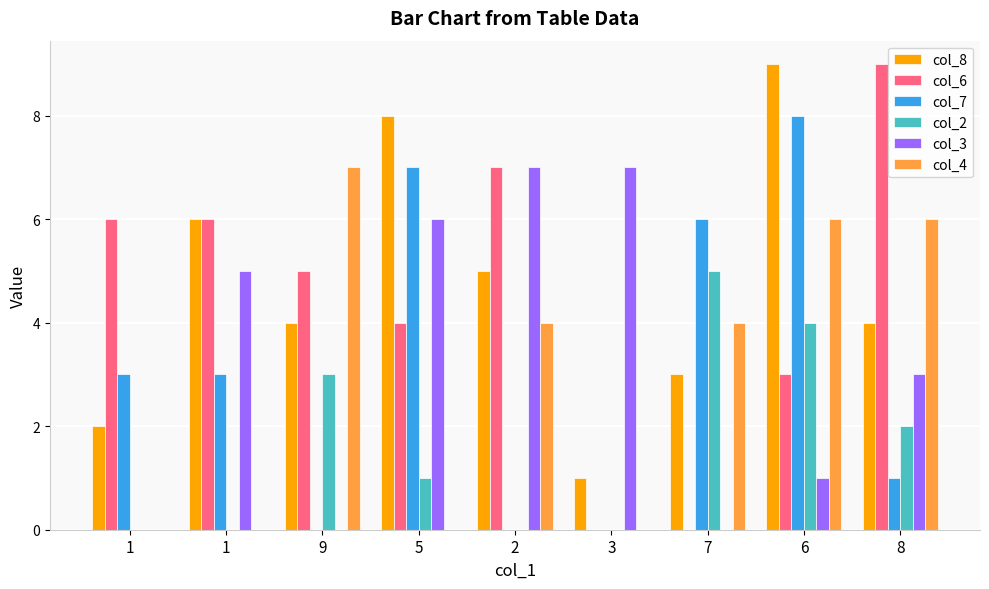

What is the total value across all series at 7?

18